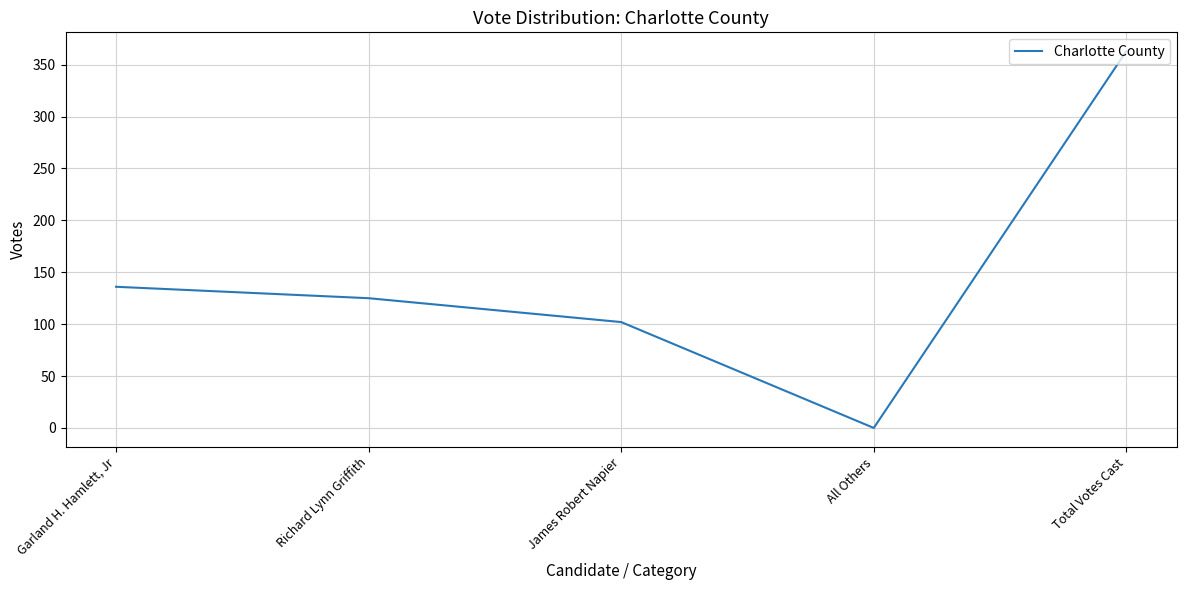

How many values are above zero?

4